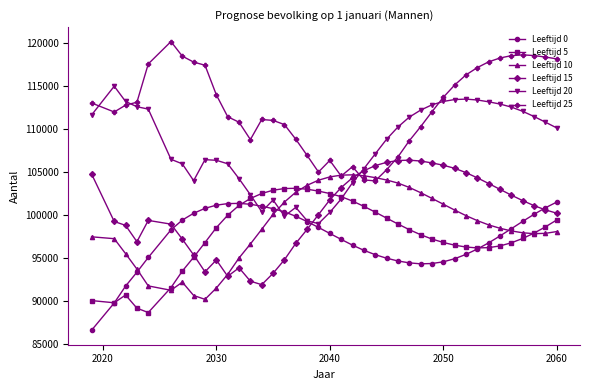

What is the value of the Leeftijd 25 point at the 15th from the left?

111026